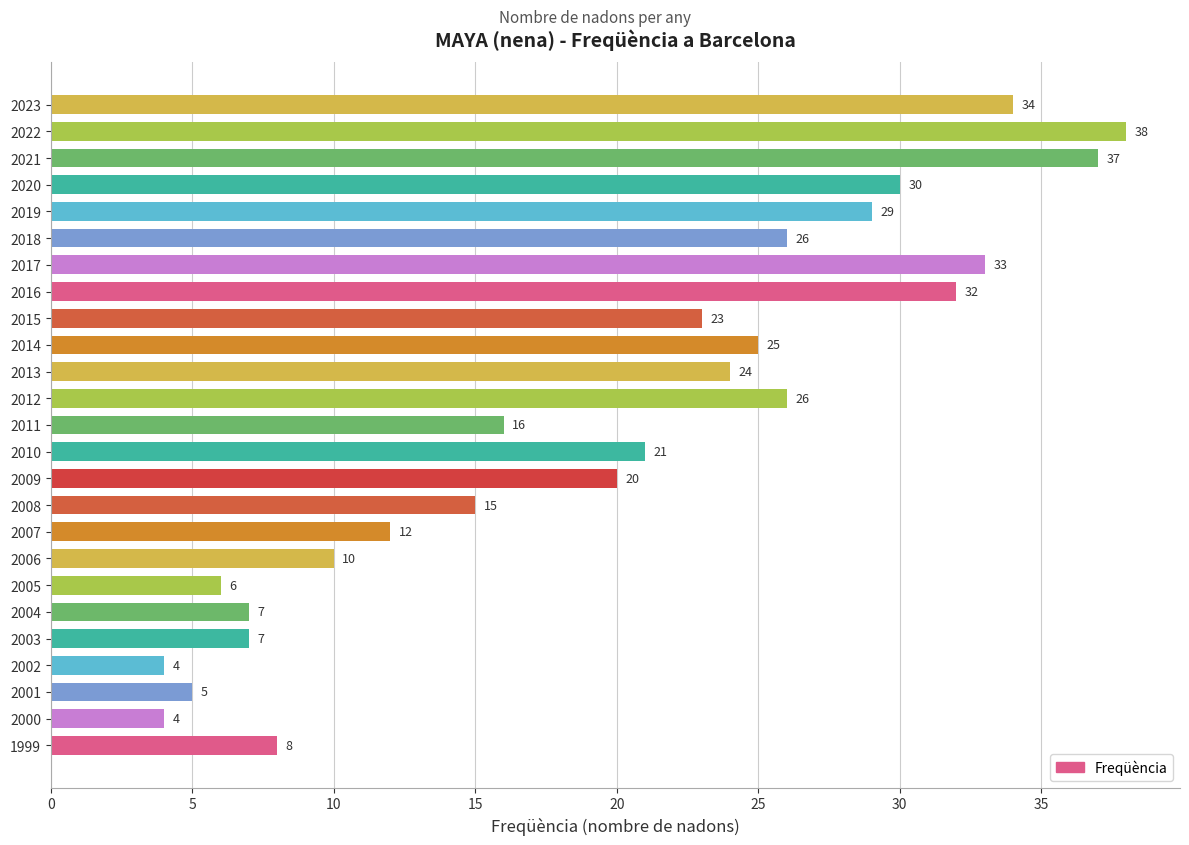

Between 2014 and 2004, which is larger?

2014